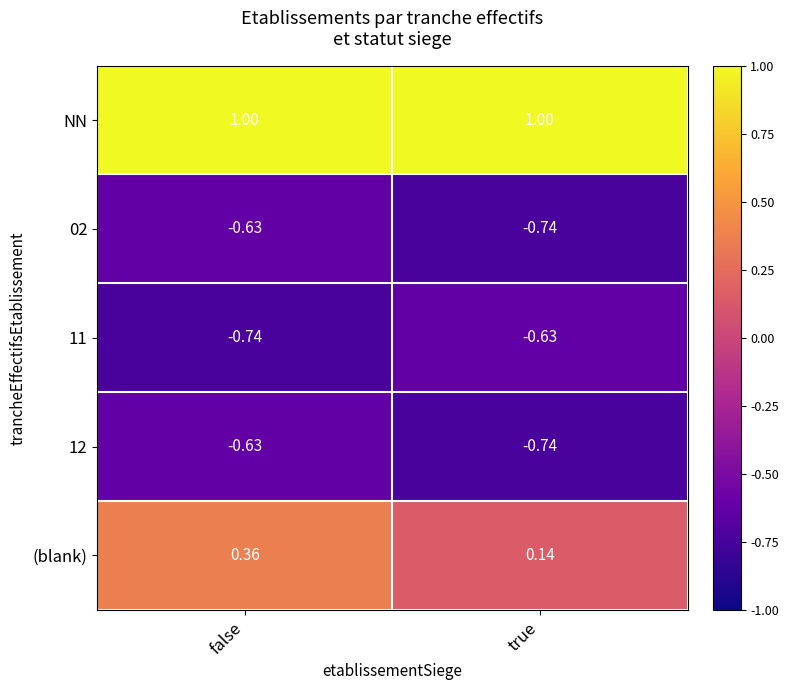

At which label does (blank) reach its peak?

false